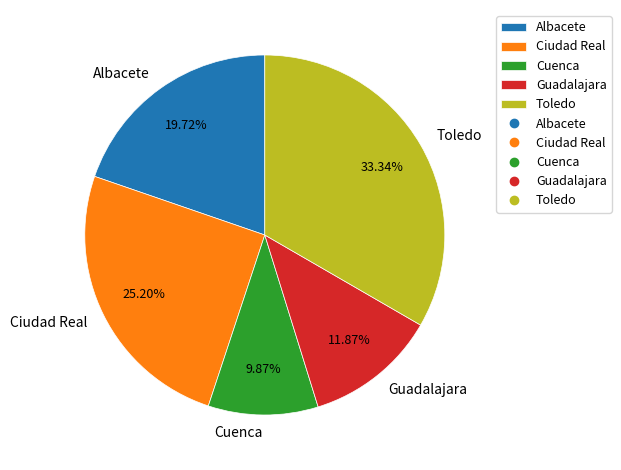

Does any single category account for the majority?

No